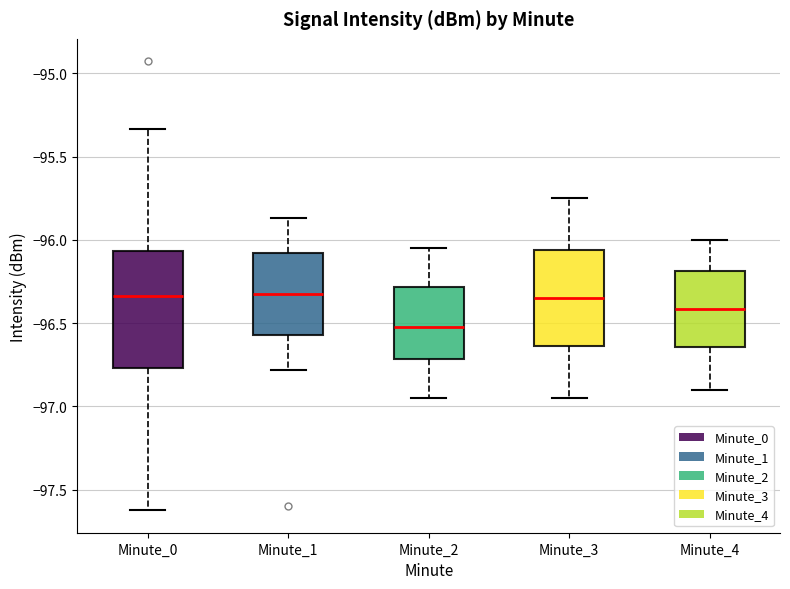

Which box is the tallest, from its lower edge to its upper edge?

Minute_0